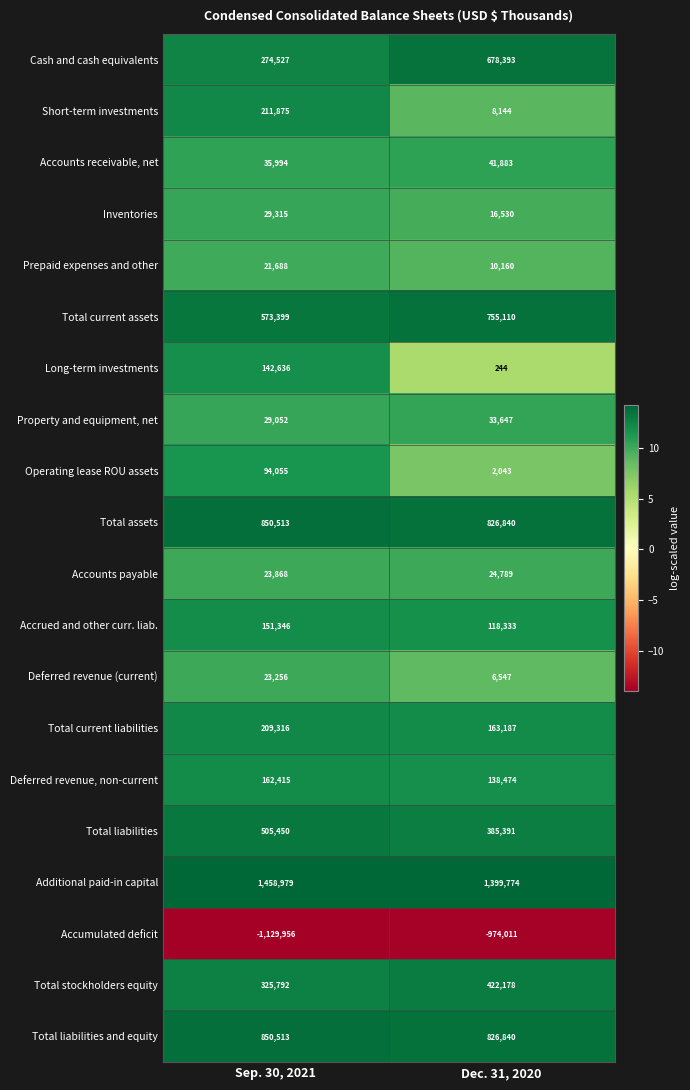

Which series changed the most between Sep. 30, 2021 and Dec. 31, 2020?

Cash and cash equivalents